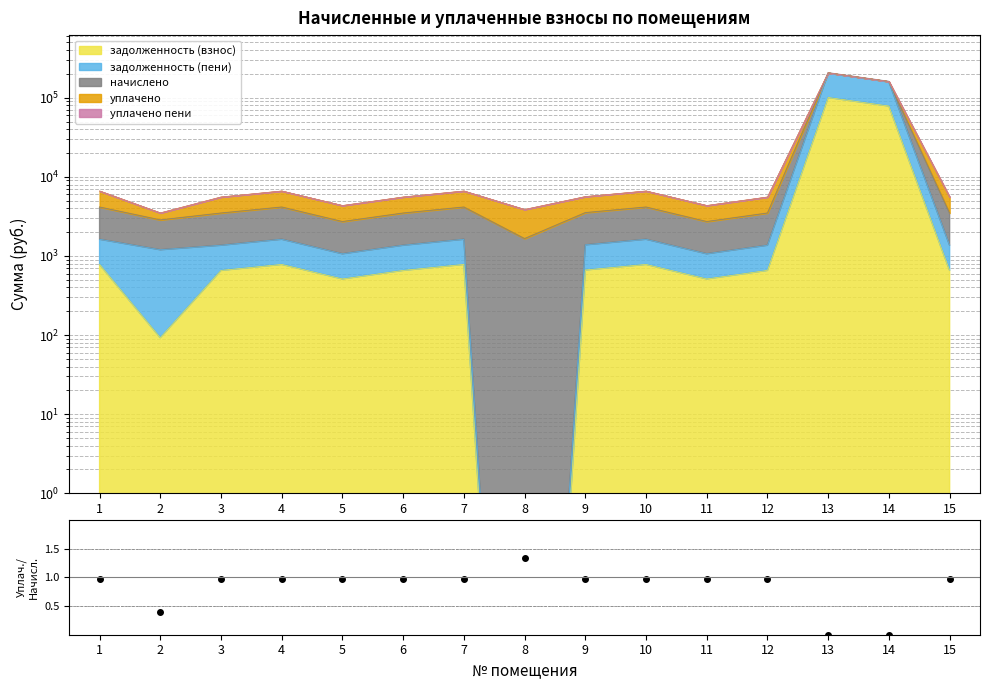

Is it true that the value at 14 is -0.6?

False